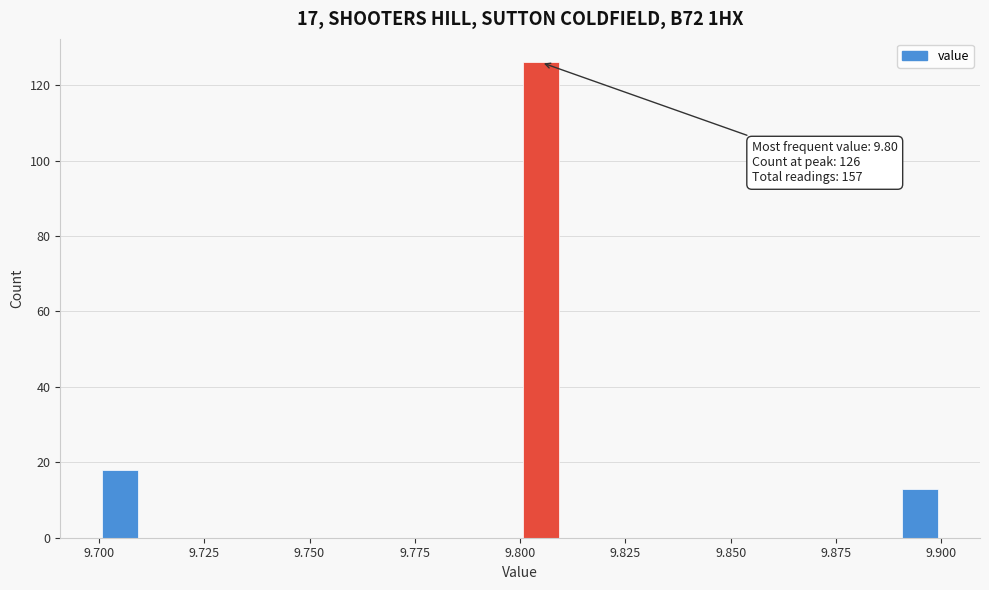

Read against the x-axis, roughly where is the centre of the tallest bar?

9.805